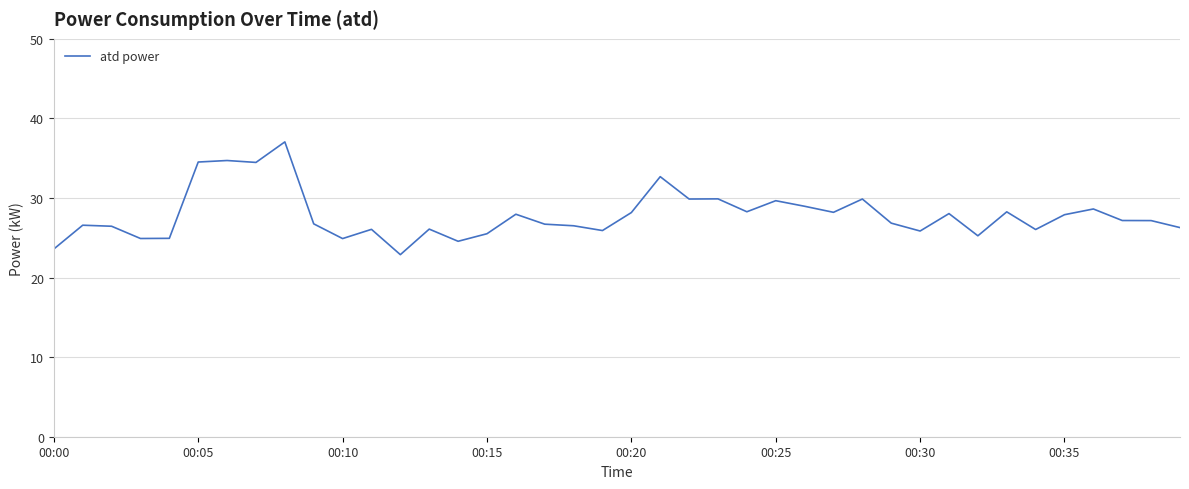

How many lines are shown in the chart?

1